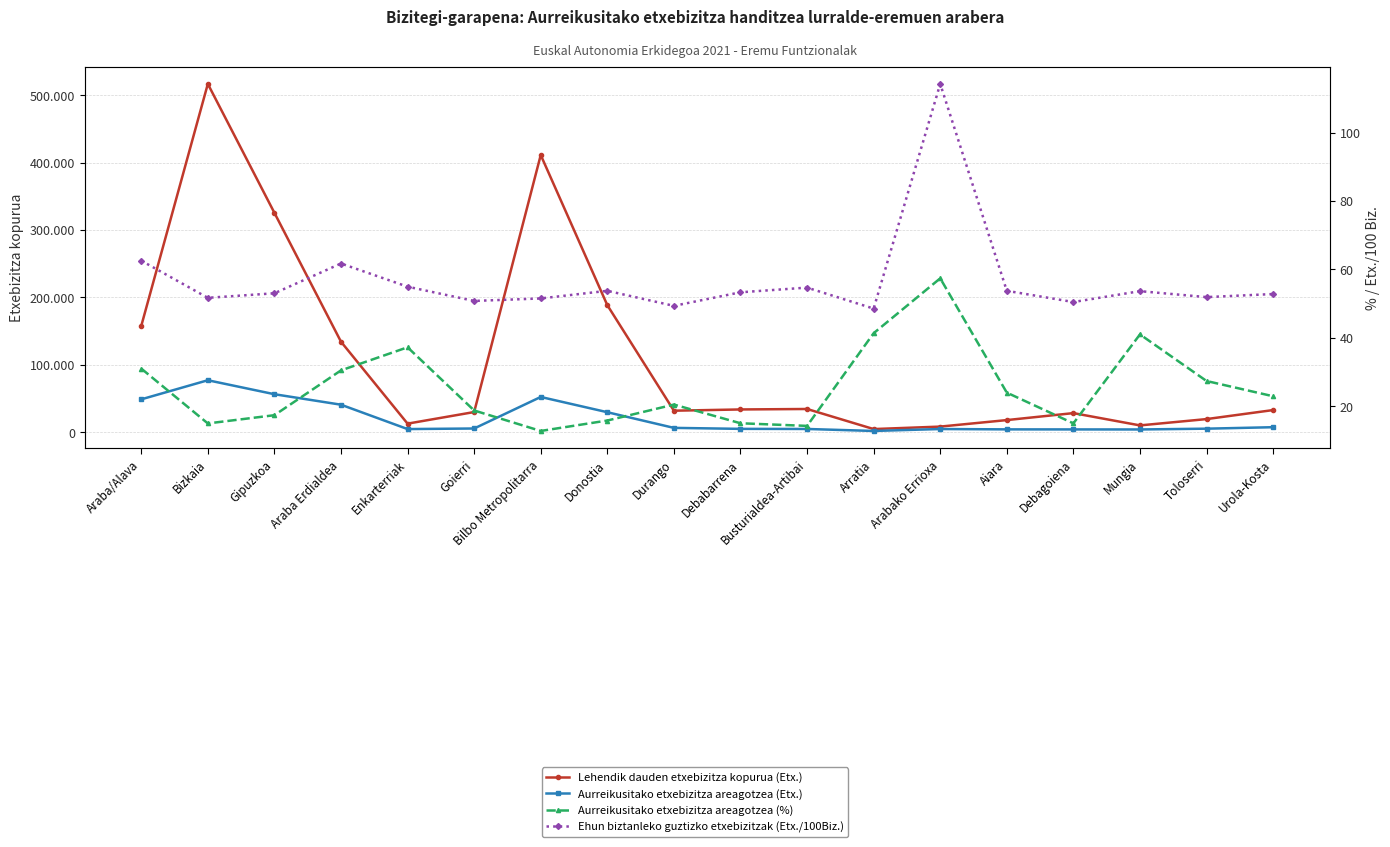

How many values in the Aurreikusitako etxebizitza areagotzea (Etx.) series are below 5624?

9